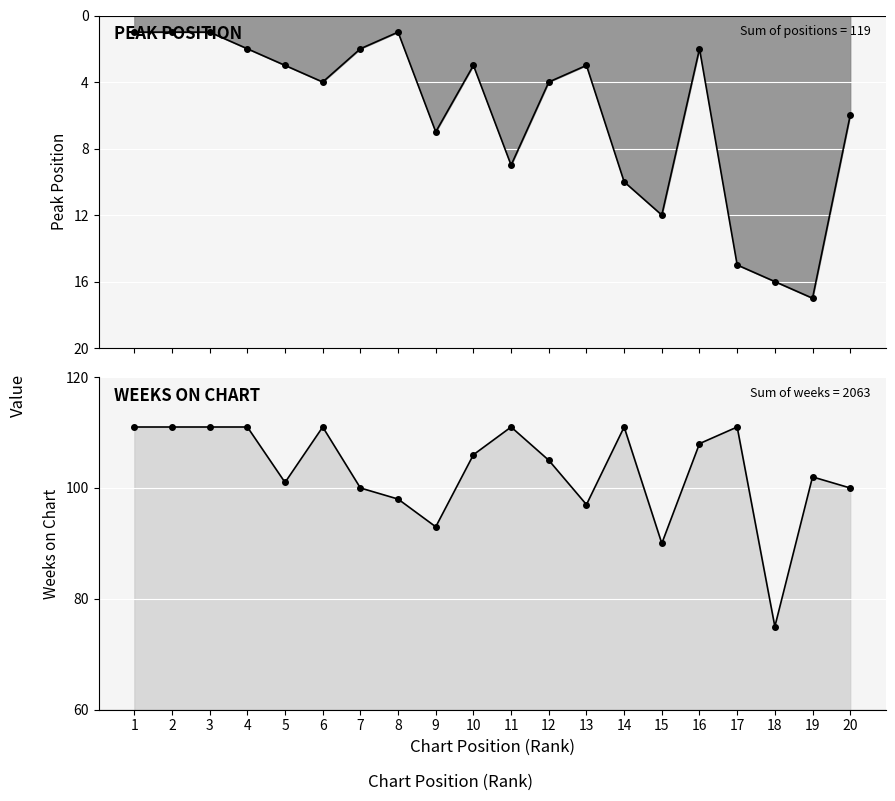

What is the spread (max minus min) of values at 18?

59